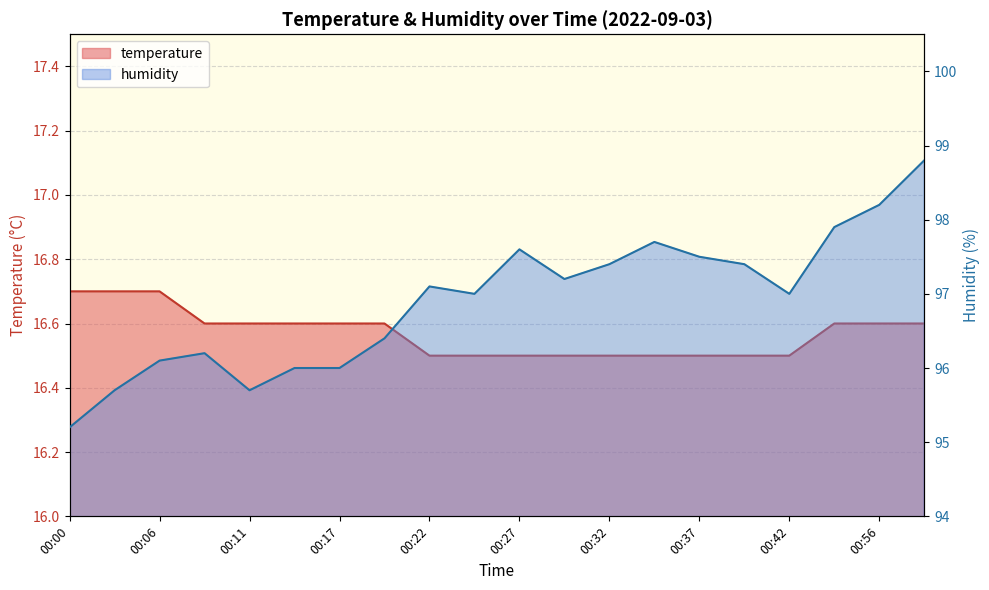

How many categories are shown in the chart?

20